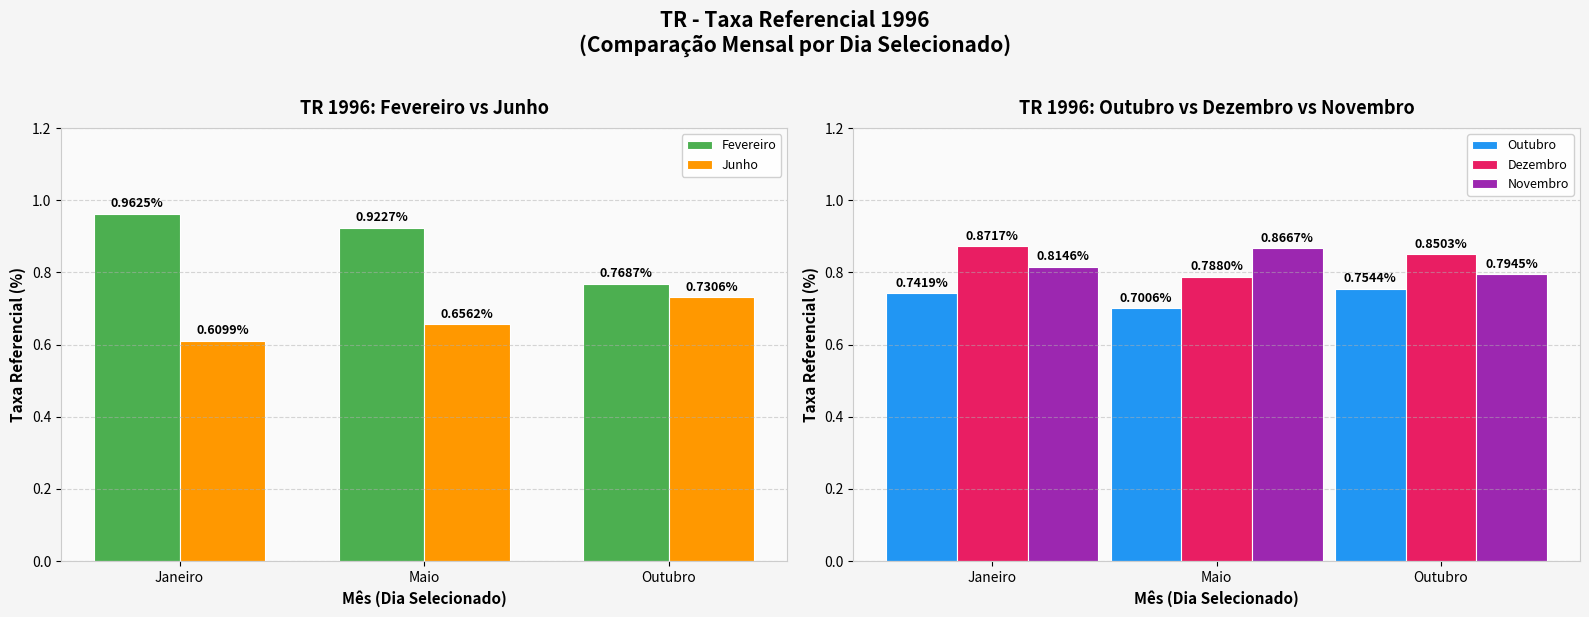

True or false: Novembro has a value of 0.4 at Janeiro.

False